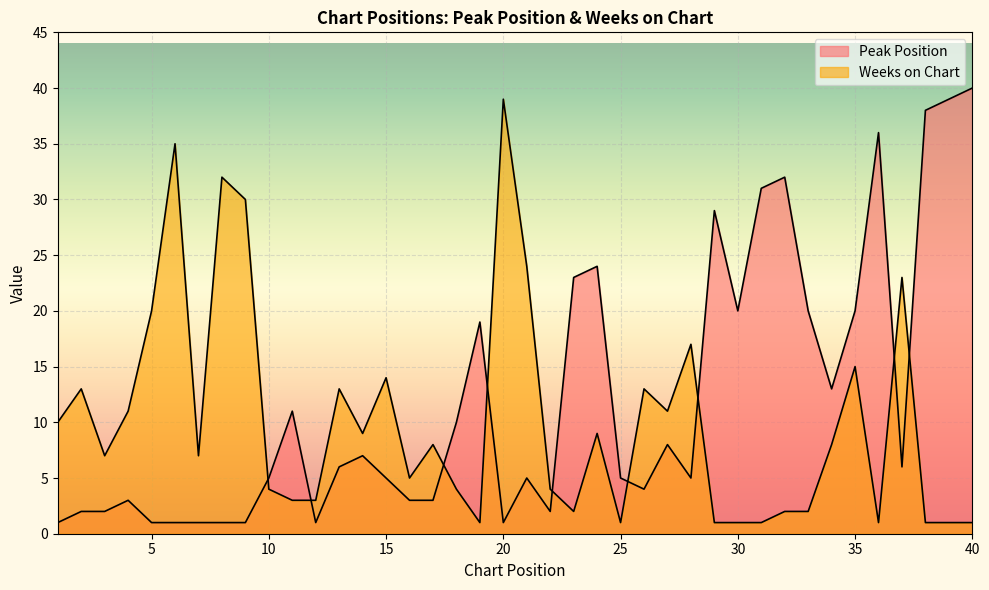

What is the value of the Peak Position point at the 38th from the left?

38